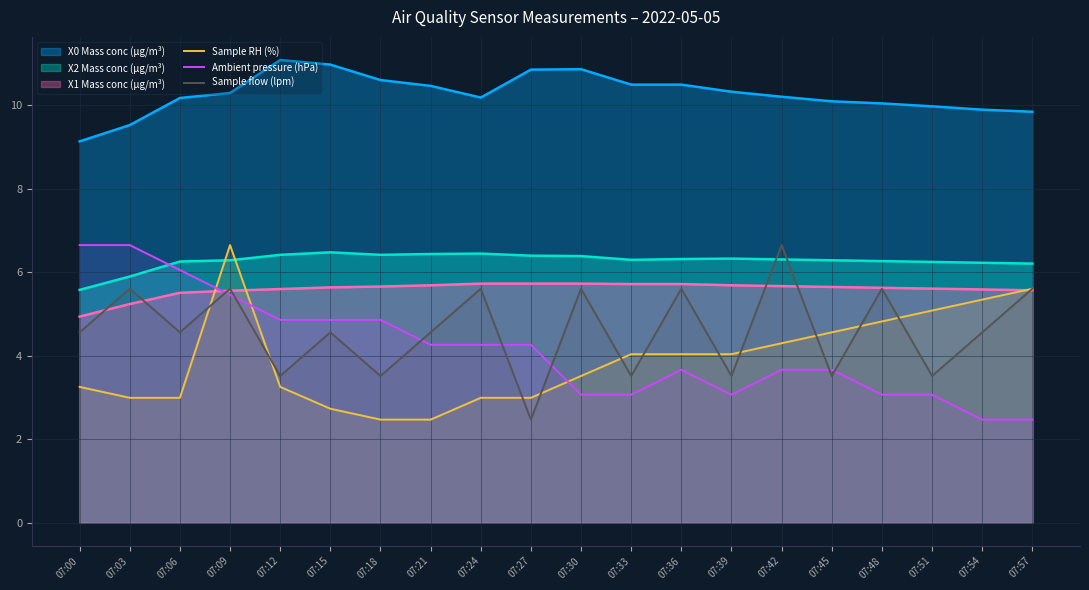

Is the value of X2 Mass conc (μg/m³) at 07:42 greater than the value of Ambient pressure (hPa) at 07:45?

Yes